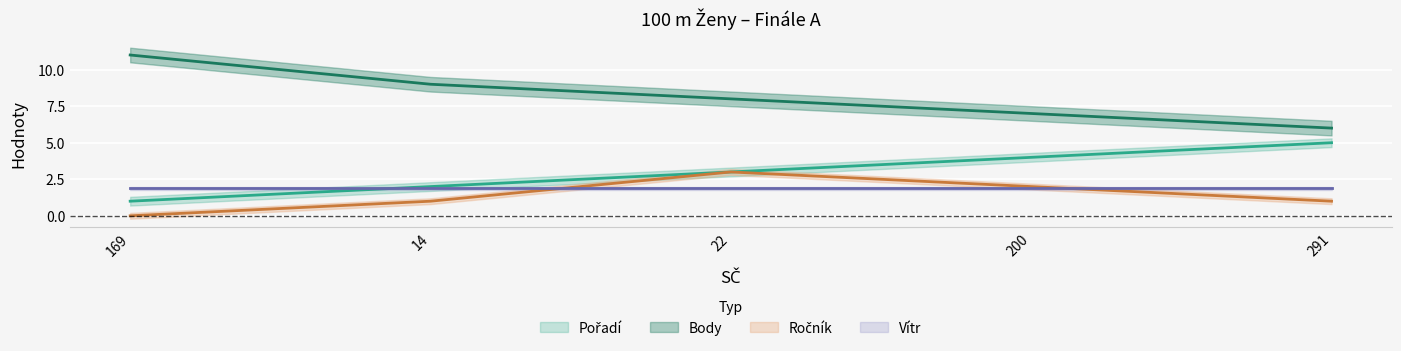

What is the label of the 4th point from the right?

14